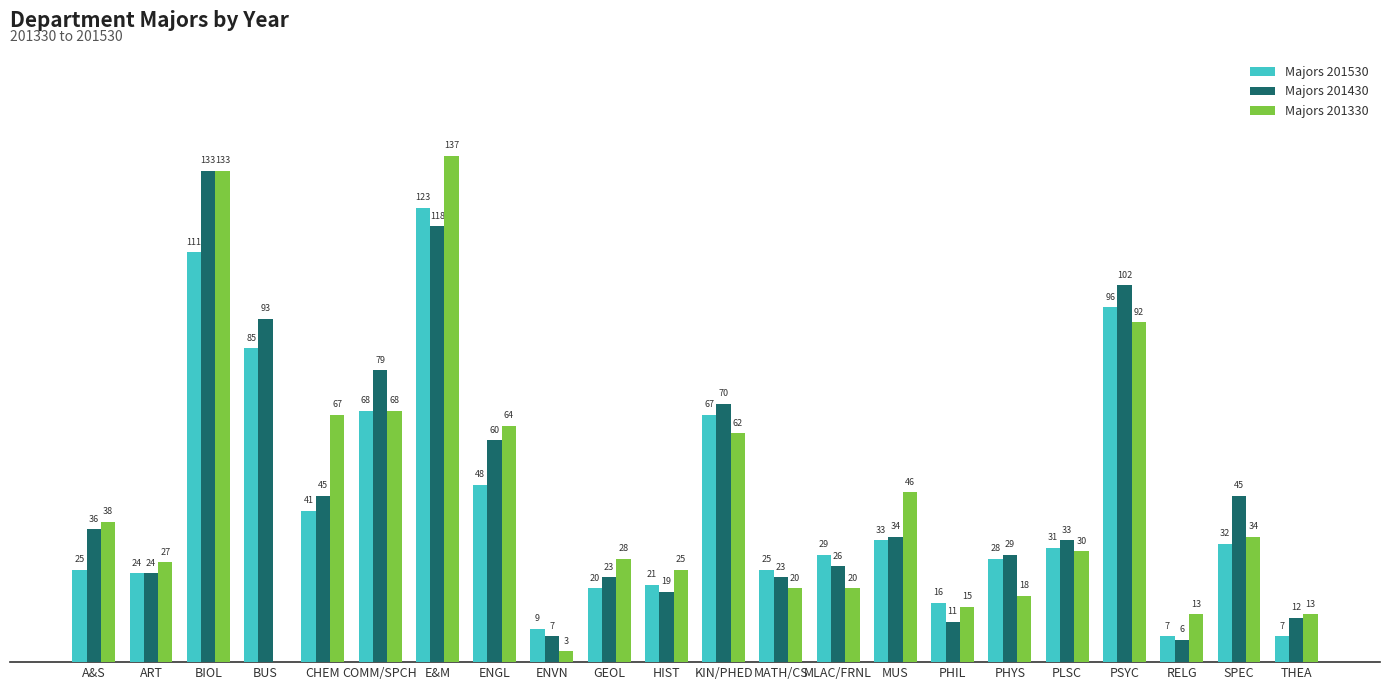

Is the value of Majors 201330 at BIOL greater than the value of Majors 201530 at KIN/PHED?

Yes